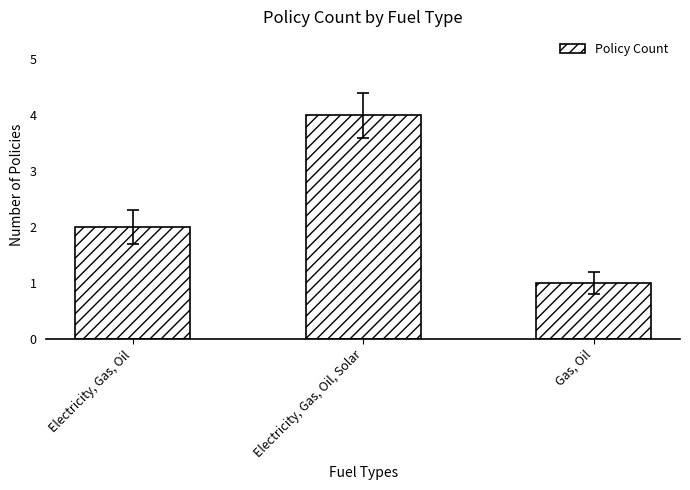

Which has a higher value, Electricity, Gas, Oil or Gas, Oil?

Electricity, Gas, Oil